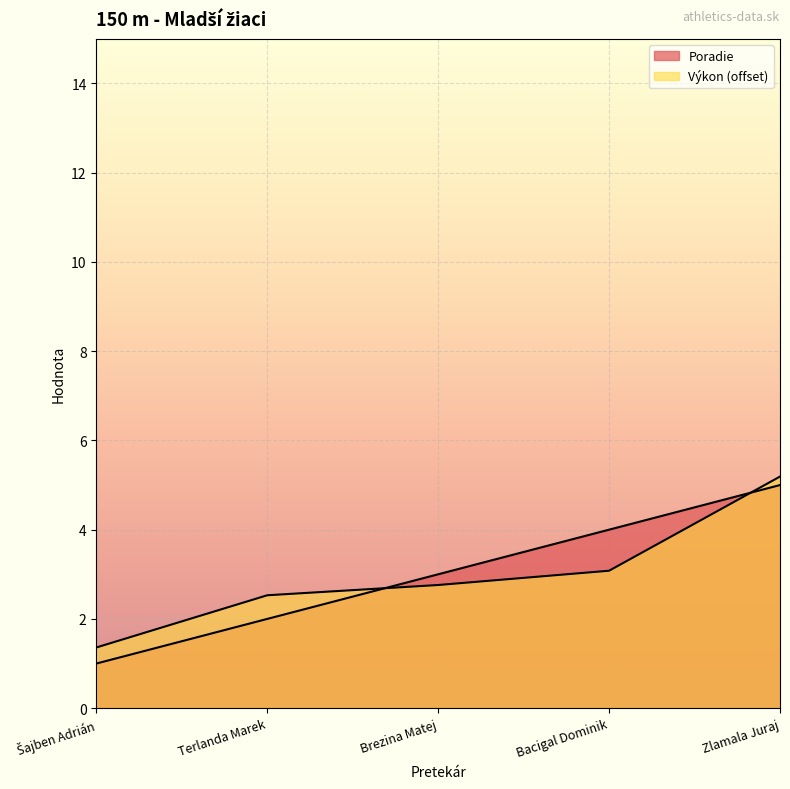

Rank the categories by Výkon value from highest to lowest.

Zlamala Juraj, Bacigal Dominik, Brezina Matej, Terlanda Marek, Šajben Adrián